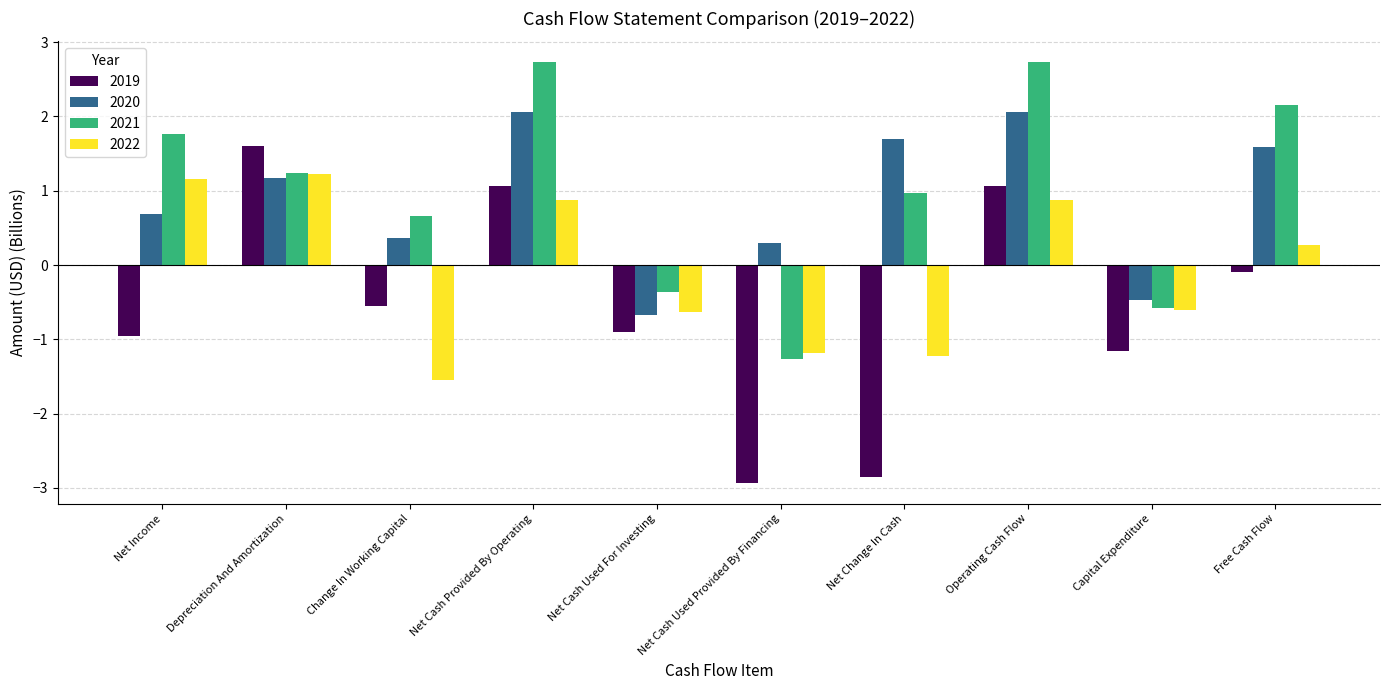

Which series changed the most between Net Income and Operating Cash Flow?

2019